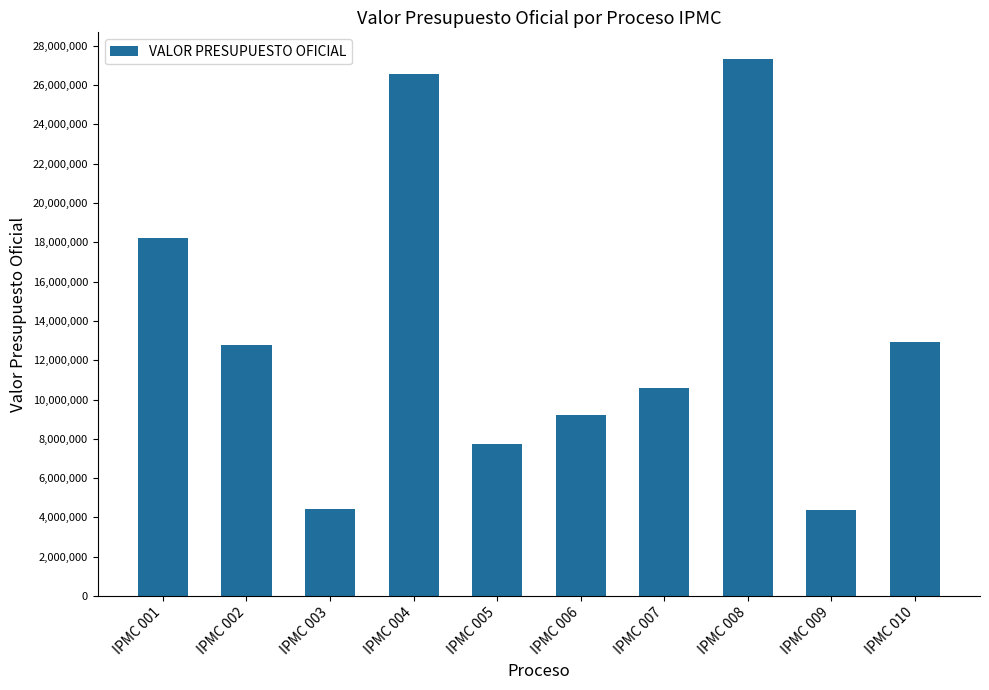

What is the change in value from IPMC 007 to IPMC 008?

+16723123